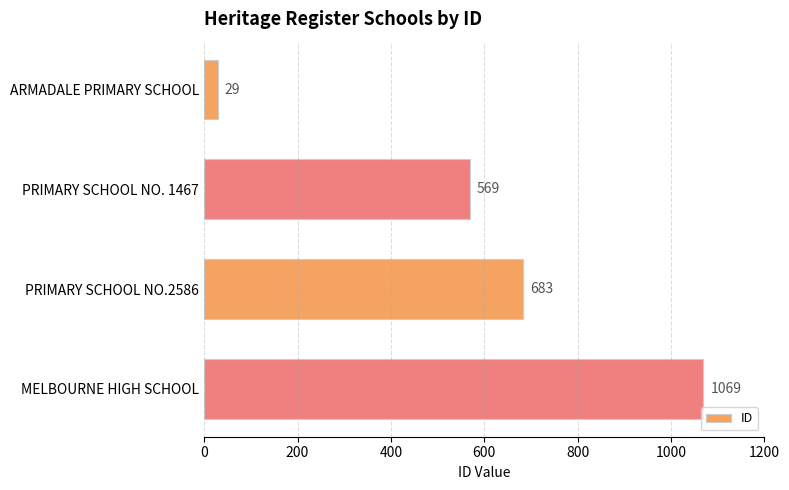

Are the bars grouped side by side (vs. stacked)?

No